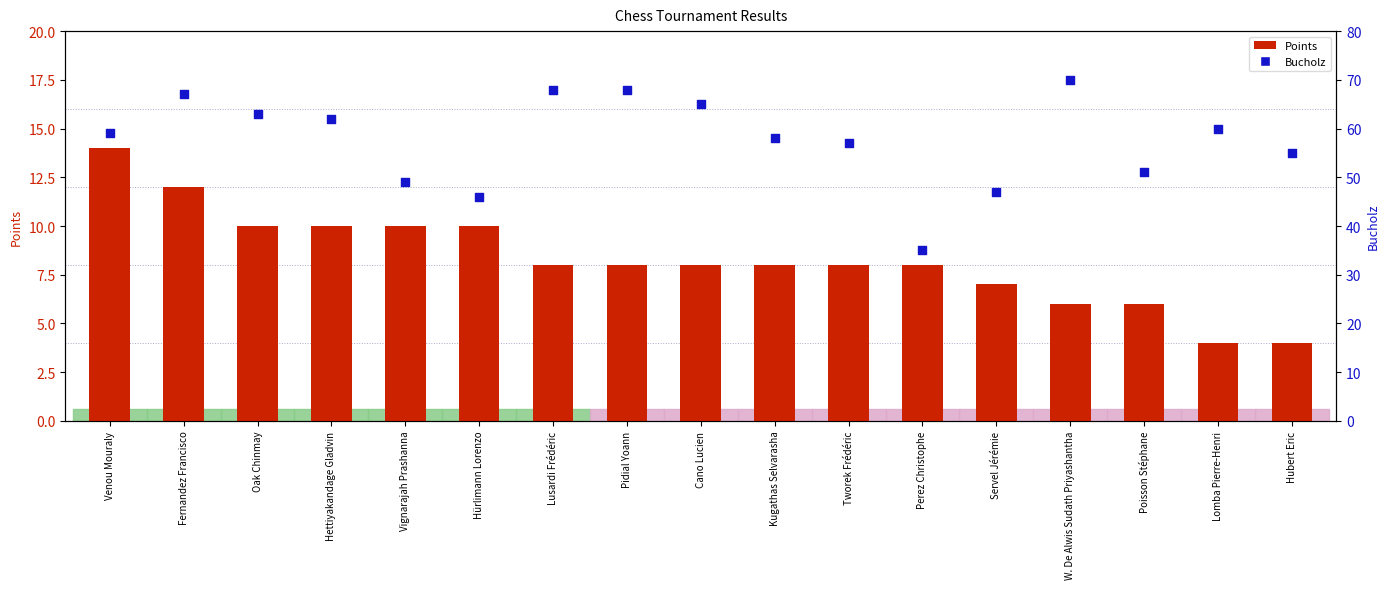

Which series has the widest spread of Y values?

Bucholz